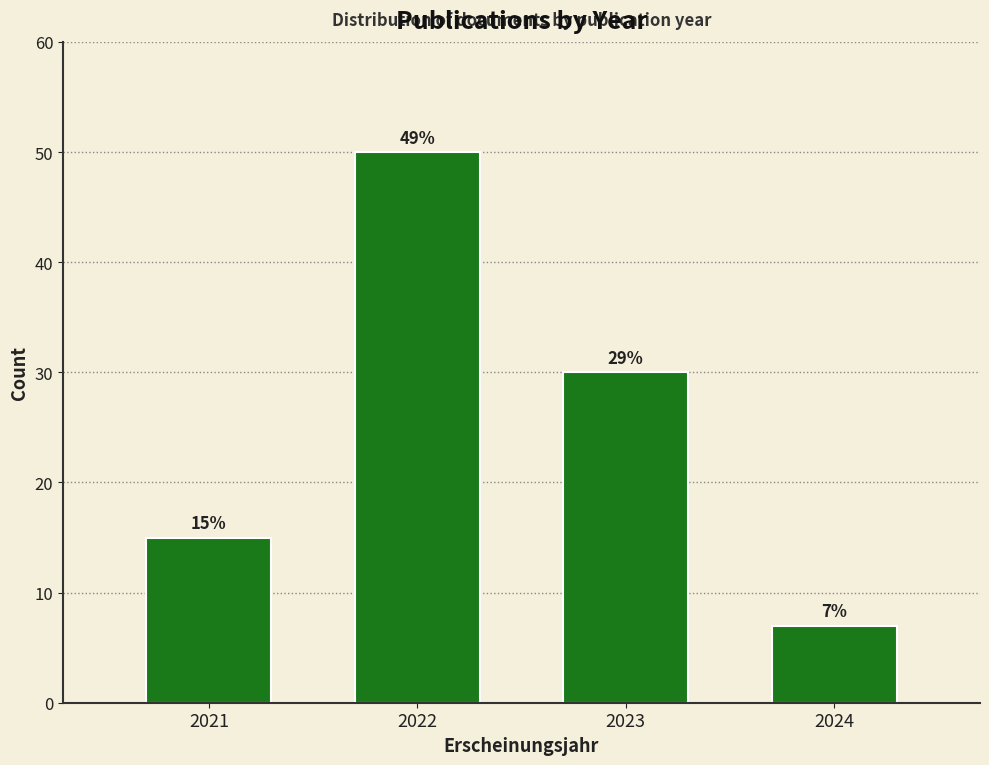

Reading left to right, transcribe all the data shown in this chart.

15	50	30	7